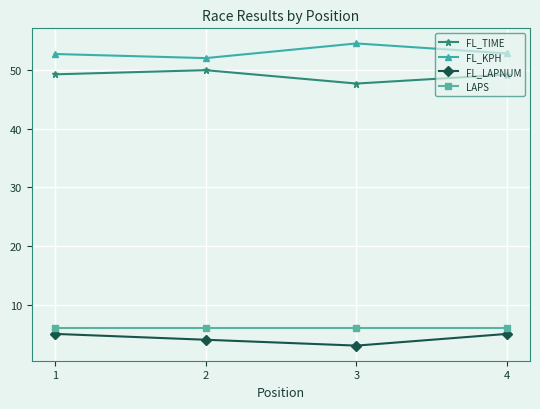

What is the sum of the FL_TIME values at 2 and 3?

97.6